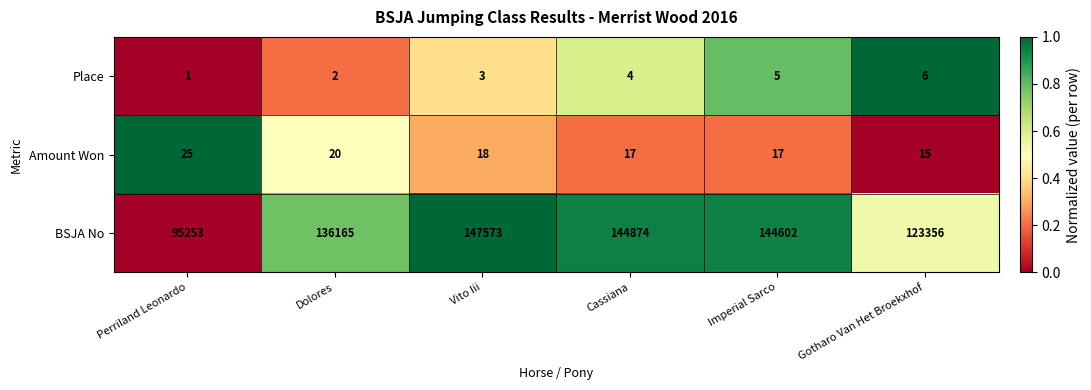

At how many categories does at least one series exceed 104820?

5